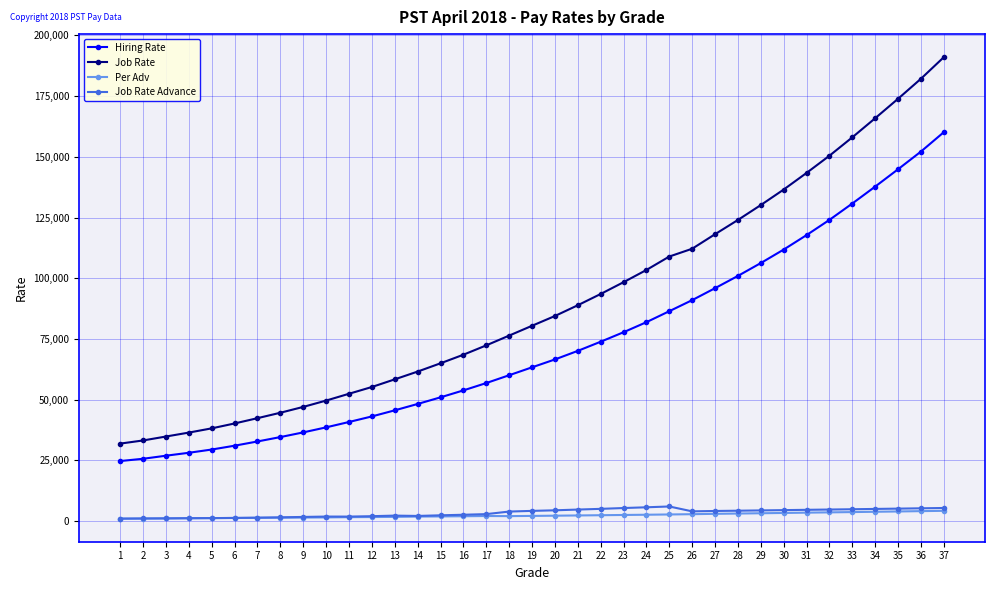

The Job Rate series shows 31922 at 1. True or false?

True